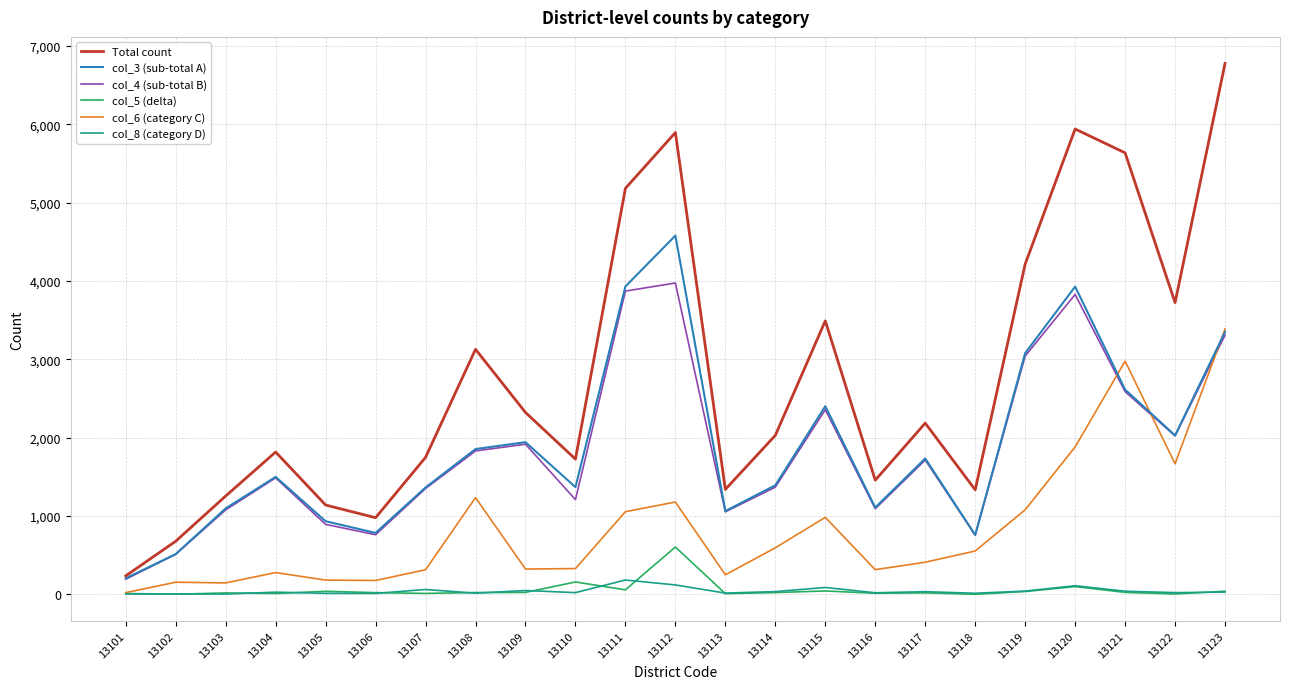

What is the difference between the col_4 (sub-total B) values at 13113 and 13115?

1304